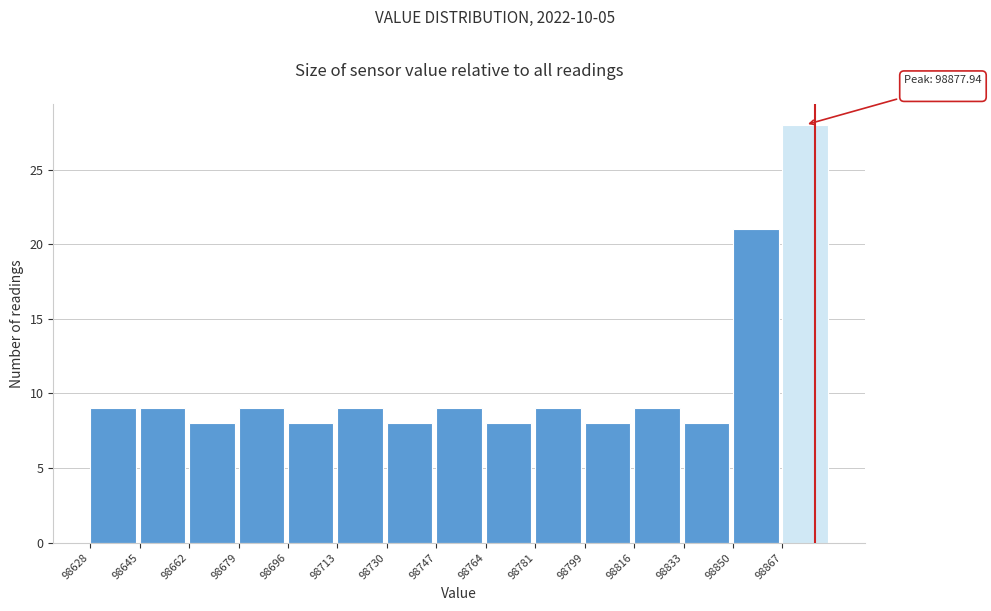

Over which range of the x-axis is the bar tallest?

98866 to 98884